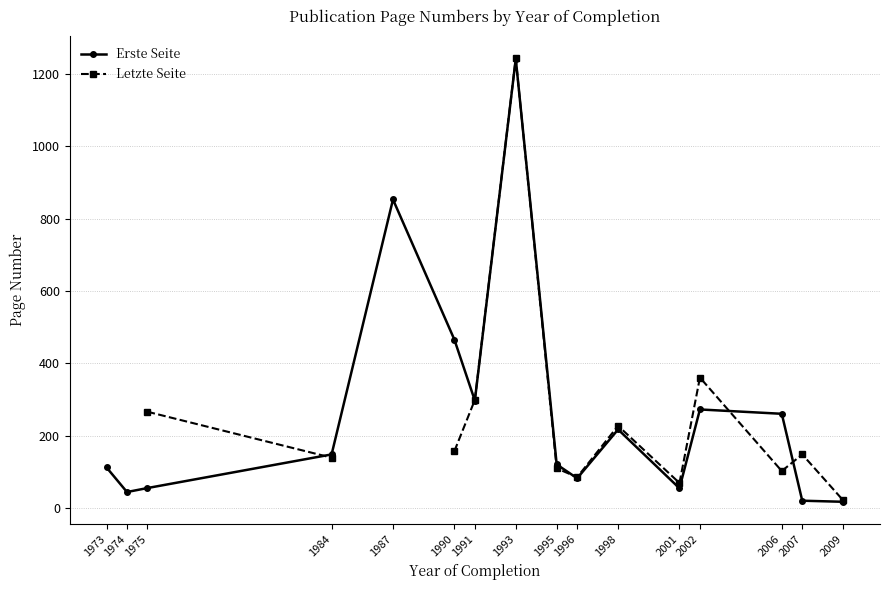

What is the minimum value shown in the chart?

17.0